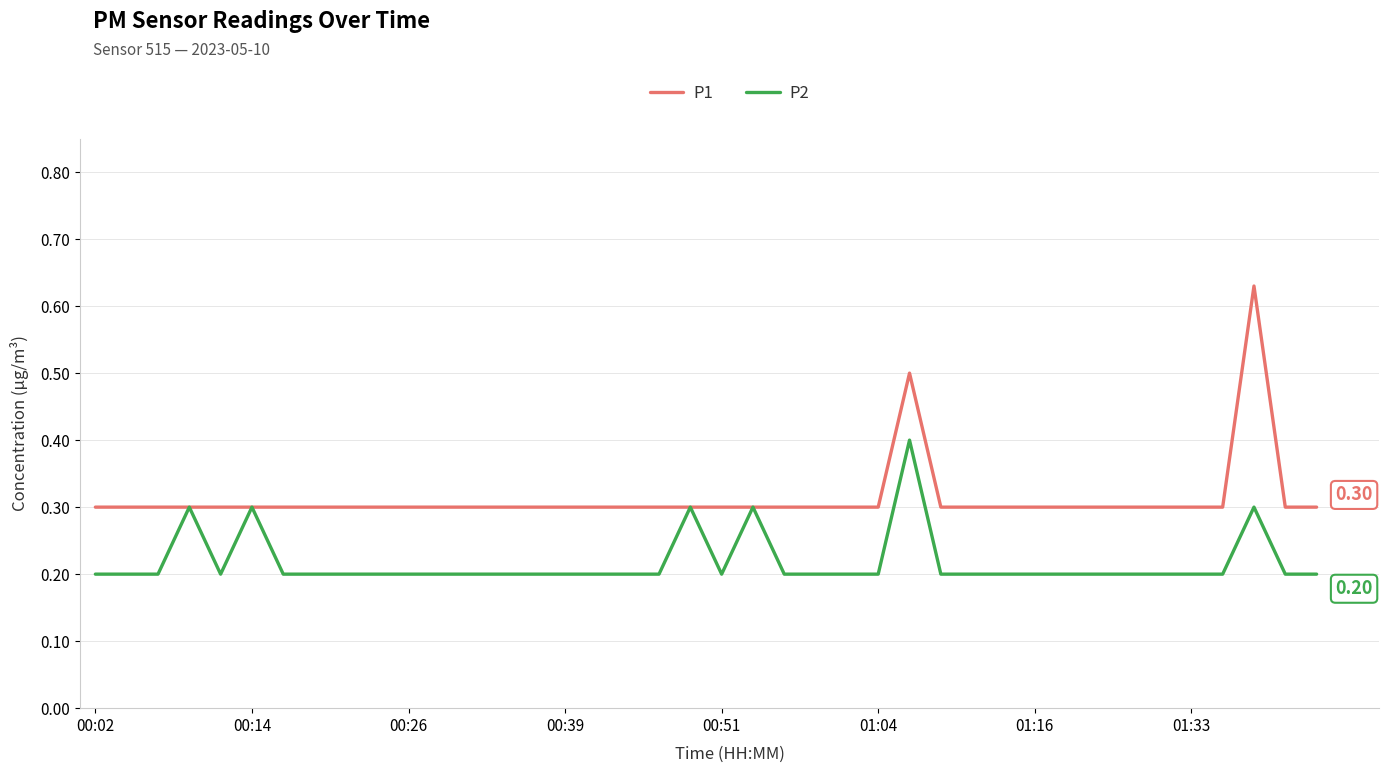

What is the lowest value of the P1 series?

0.3